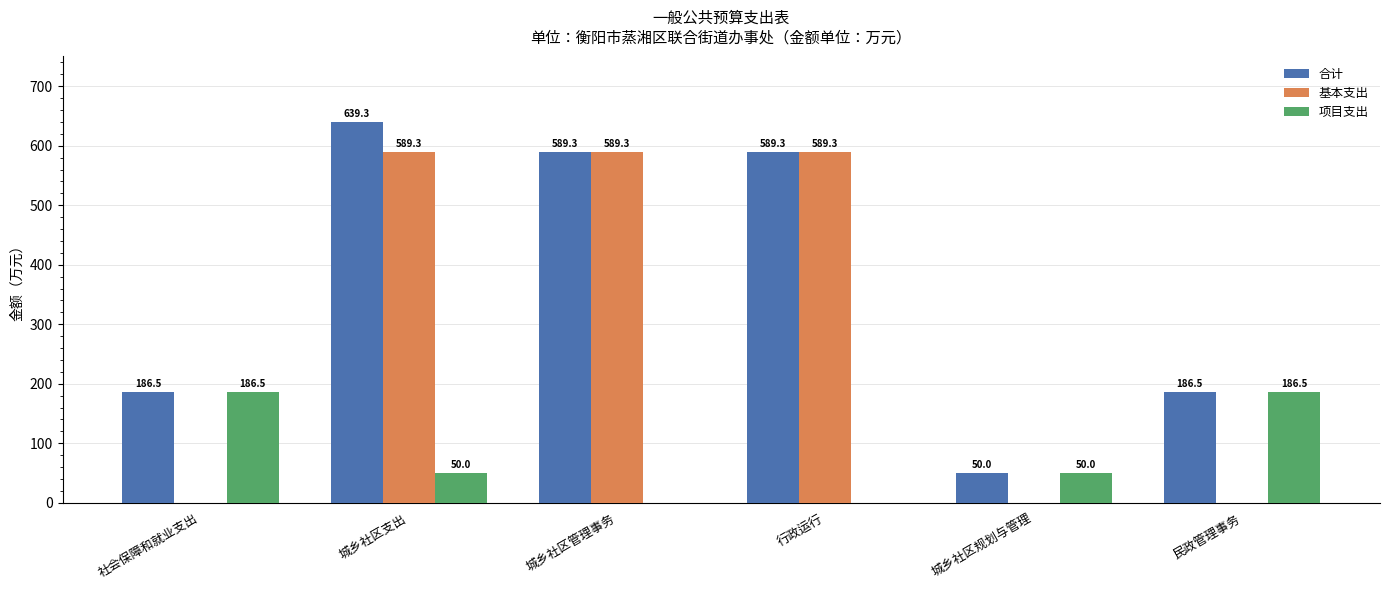

Which category has the highest value in the 合计 series?

城乡社区支出